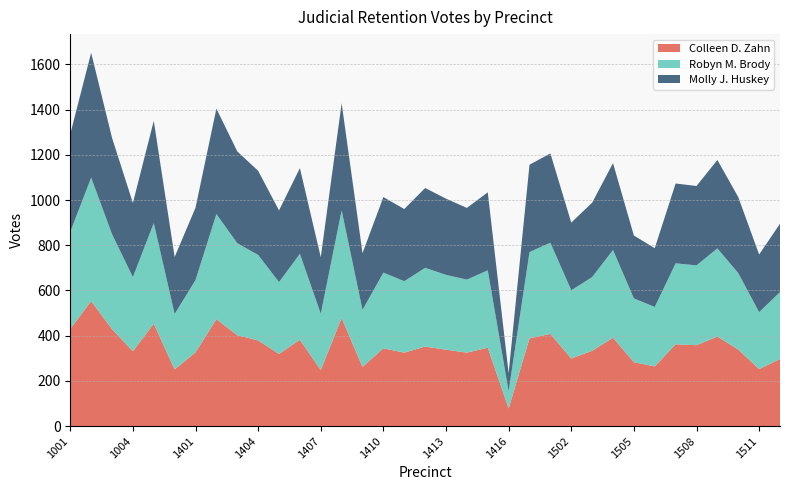

Reading left to right, what are all the values shown in this chart?

Colleen D. Zahn: 430	553	429	331	453	251	326	473	402	379	319	382	248	478	262	344	325	352	338	325	347	78	388	408	299	333	391	283	264	362	358	396	339	252	297
Robyn M. Brody: 429	546	420	328	445	245	320	465	407	378	318	380	249	476	252	335	316	348	331	323	342	77	382	403	302	326	388	282	263	358	353	390	338	252	296
Molly J. Huskey: 433	552	426	328	452	252	320	466	406	372	317	379	250	474	251	334	319	353	337	317	345	79	386	395	299	329	384	278	260	353	351	391	336	255	302